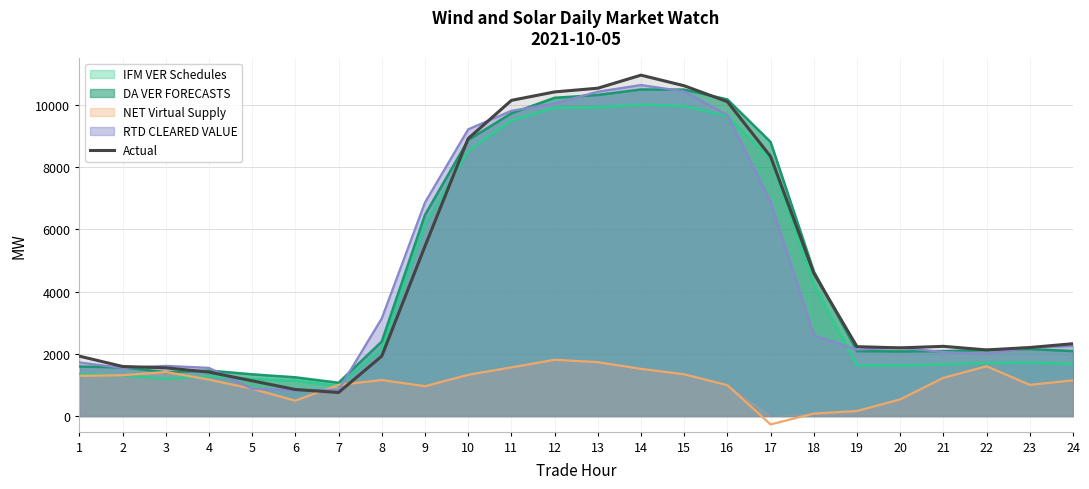

How many interior local valleys (lower than both neighbors) does the data have?

3